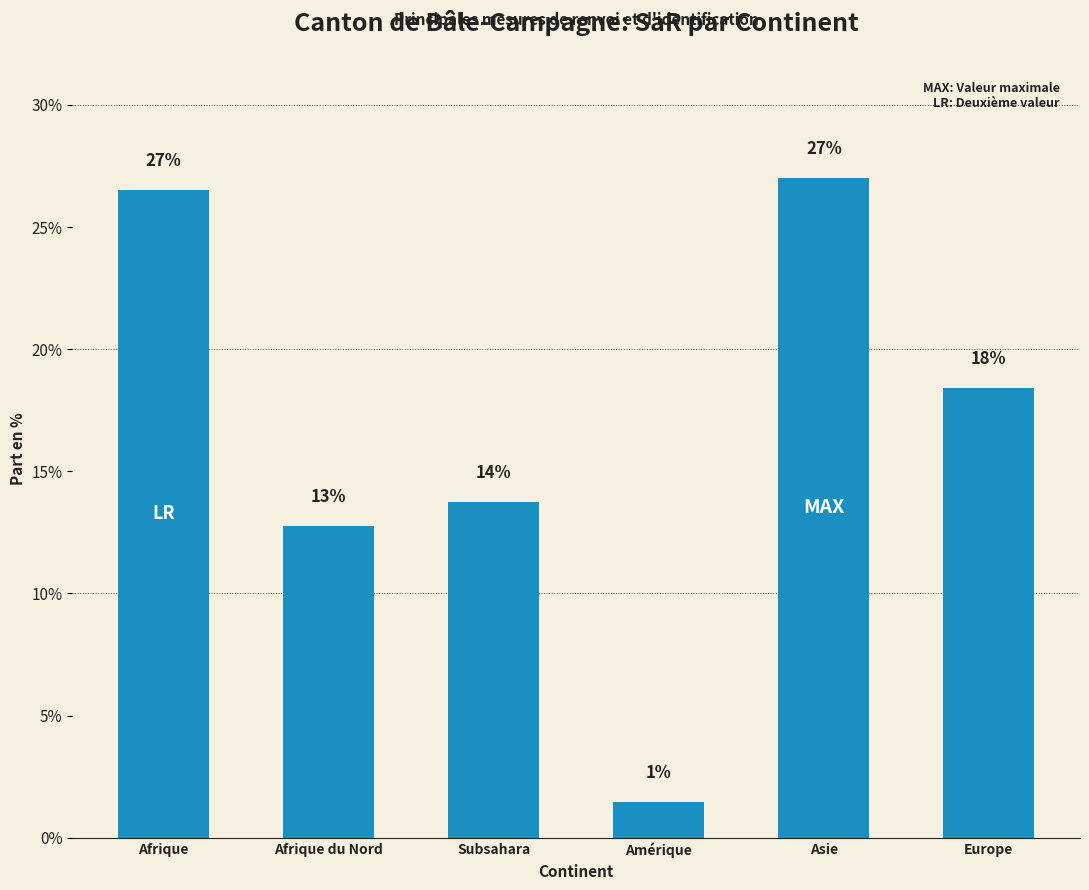

What is the average value?

16.7